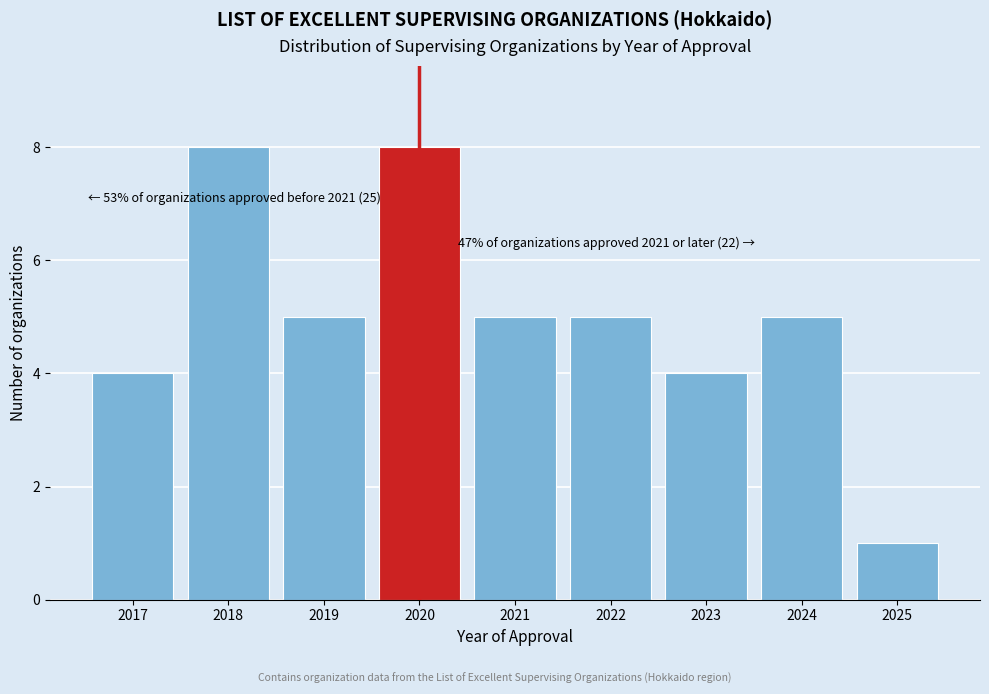

Reading right to left, what are all the values shown in this chart?

1	5	4	5	5	8	5	8	4